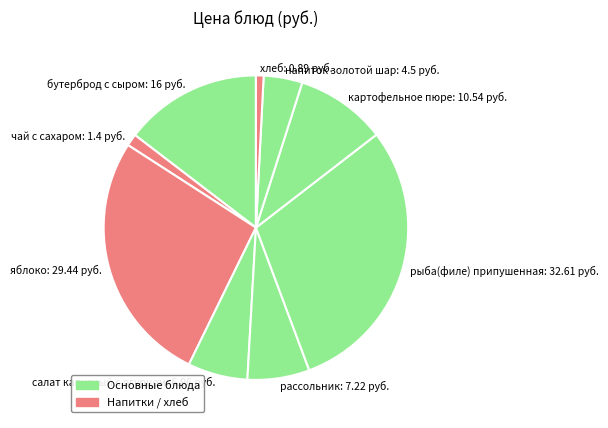

Is the sum of картофельное пюре: 10.54 and рыба(филе) припушенная: 32.61 greater than half?

No